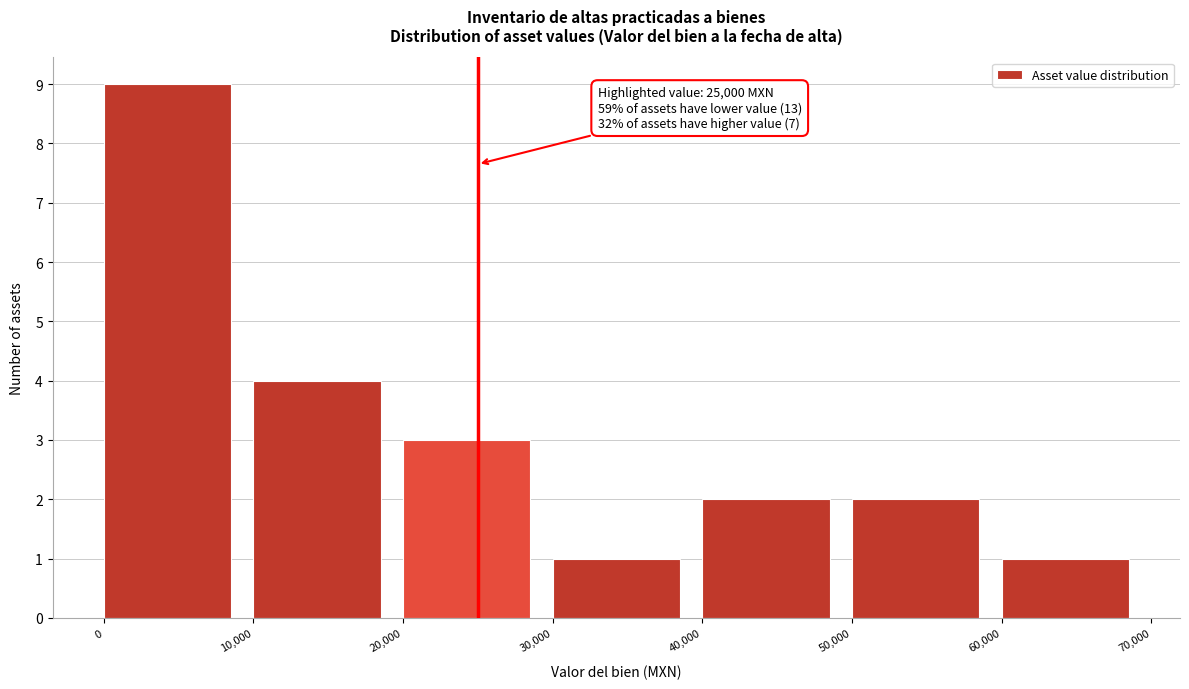

Over which range of the x-axis is the bar tallest?

0 to 10,000